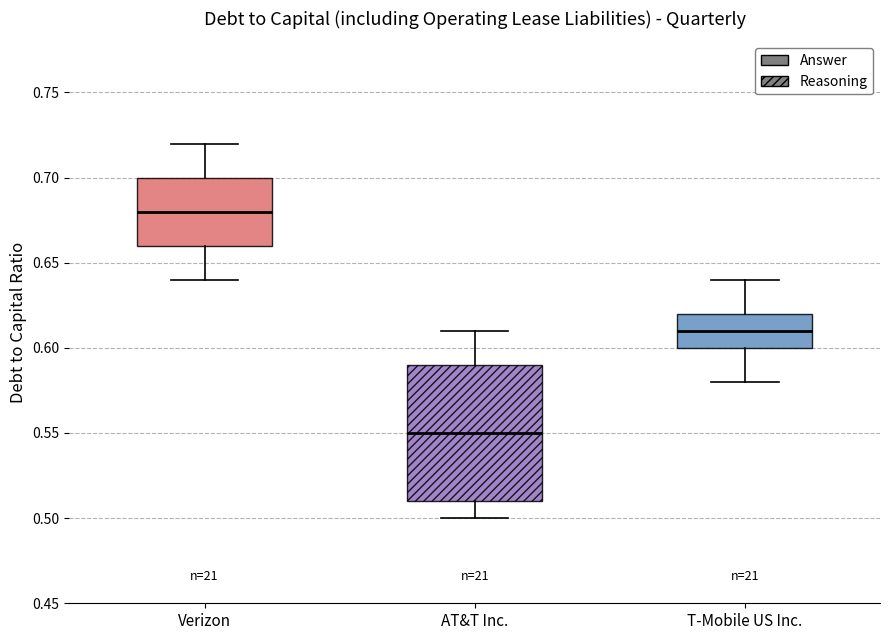

Comparing the boxes themselves (not the whiskers), which one is the tallest?

AT&T Inc.